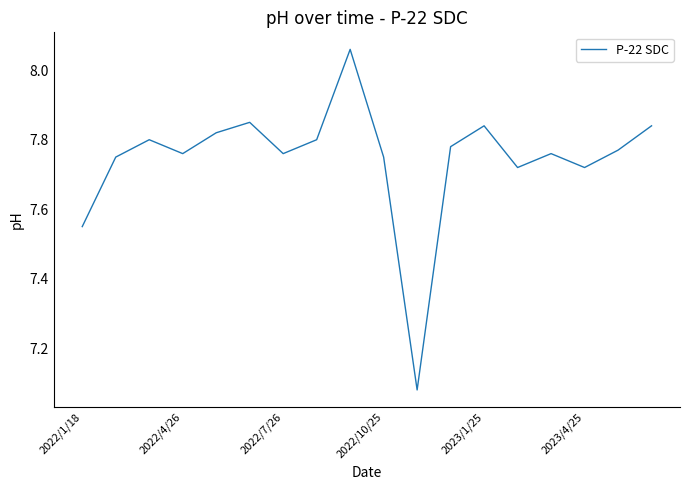

Is this an area chart (filled region under the line)?

No